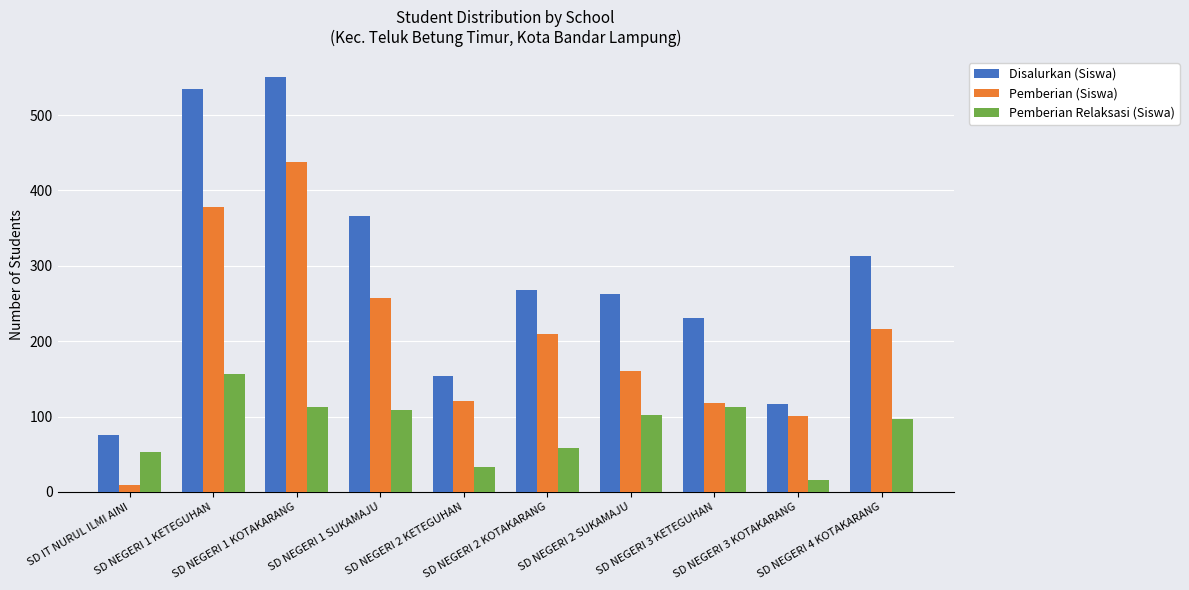

What is the difference between the Pemberian Relaksasi (Siswa) values at SD NEGERI 2 KETEGUHAN and SD NEGERI 1 SUKAMAJU?

75